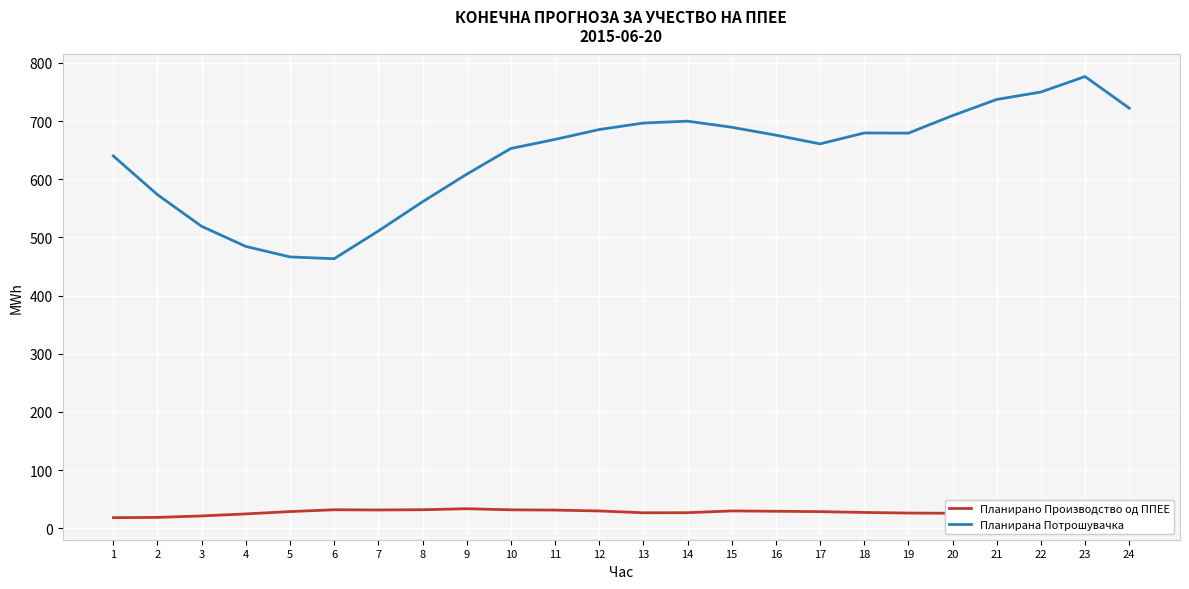

What are all the series names shown in the legend?

Планирано Производство од ППЕЕ, Планирана Потрошувачка